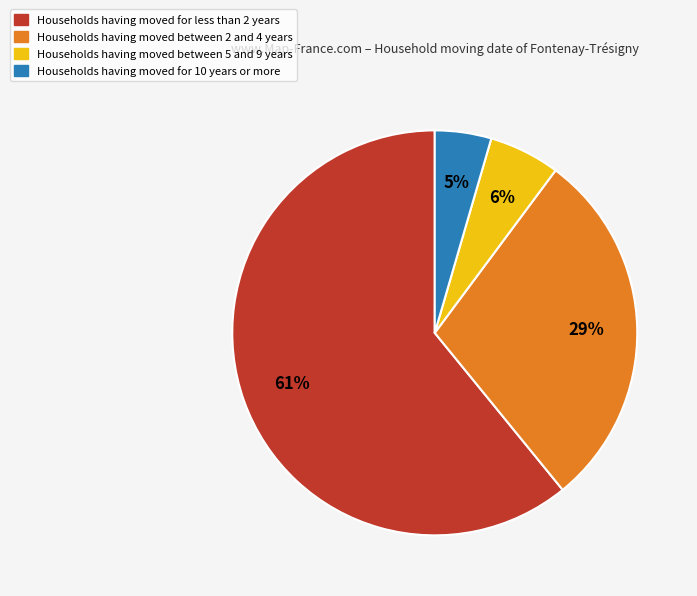

To the nearest percent, what is the average slice percentage?

25%